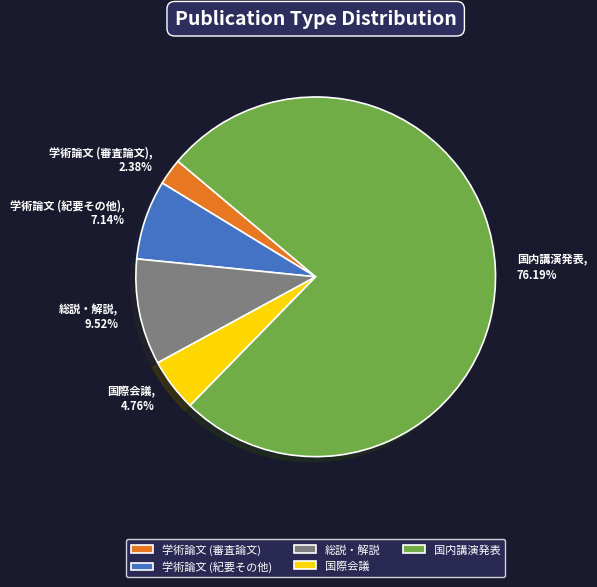

Is it true that 学術論文 (紀要その他) is 18% of the pie?

False